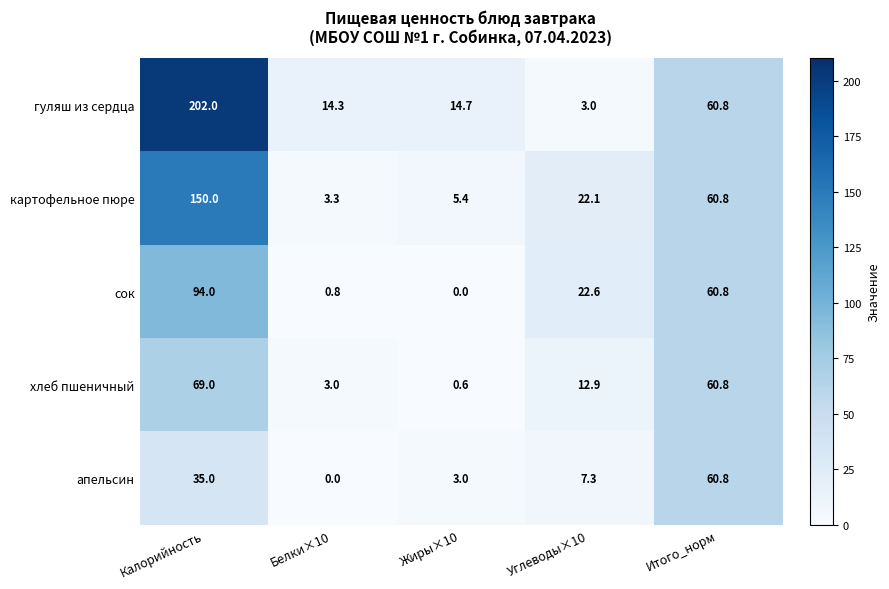

Which category has the highest value in the апельсин series?

Итого_норм